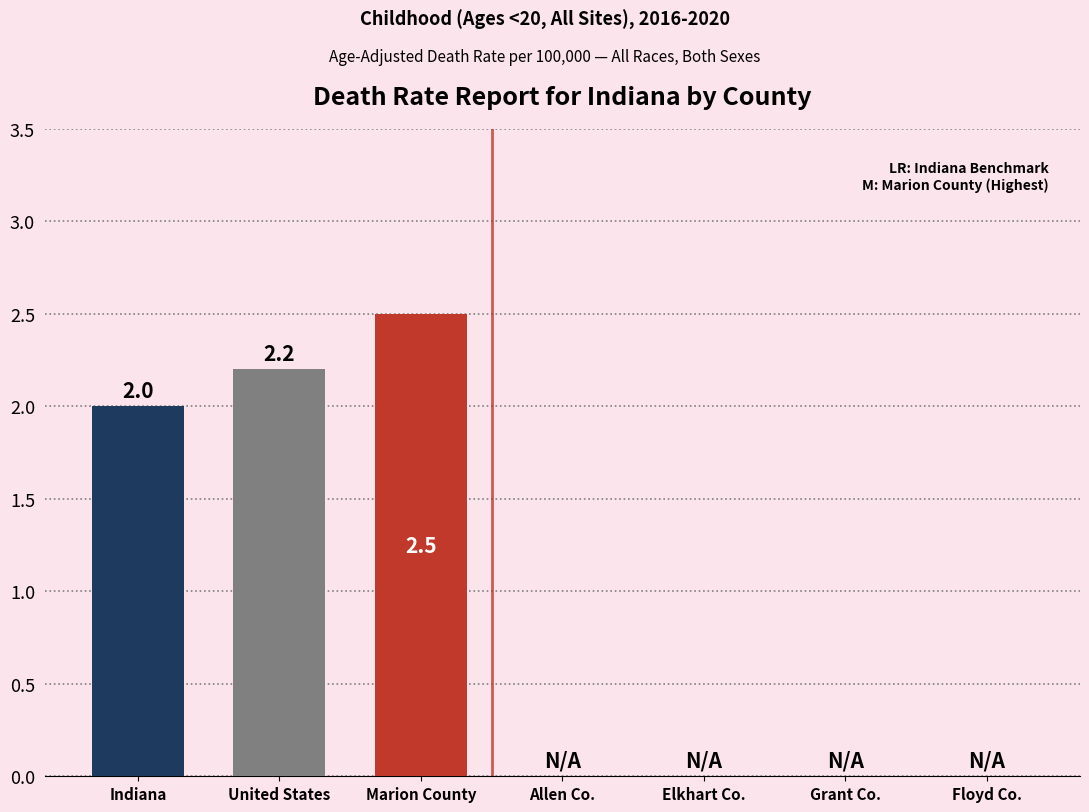

The chart shows a value of -1.0 at Elkhart Co.. True or false?

False